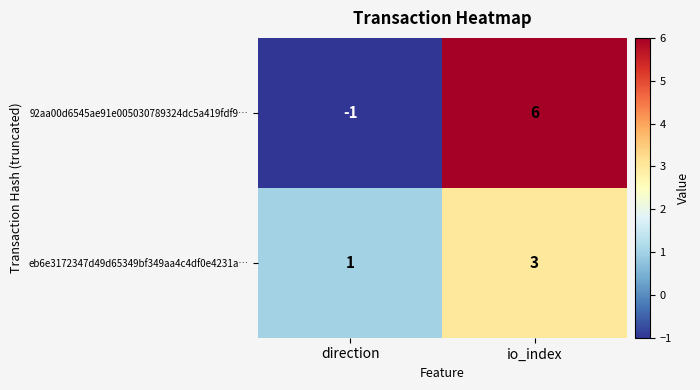

What is the difference between the 92aa00d6545ae91e005030789324dc5a419fdf9… values at io_index and direction?

7